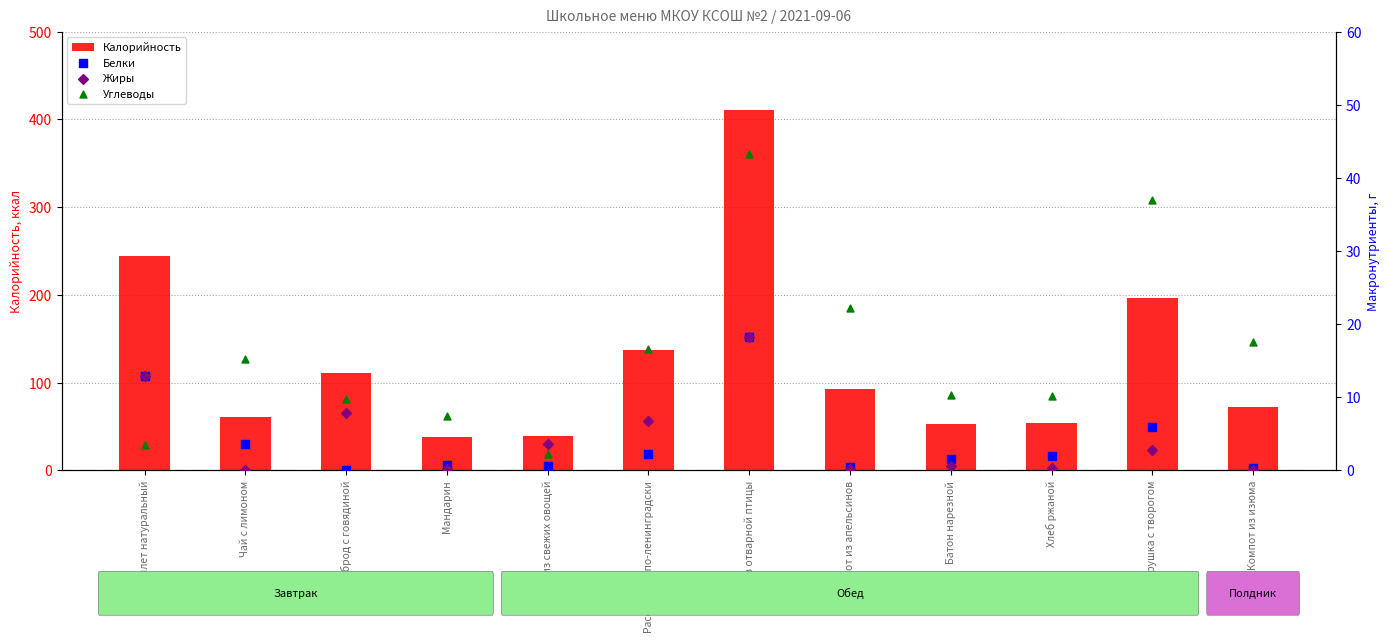

Is the value of Жиры at Компот из апельсинов greater than the value of Белки at Плов из отварной птицы?

No